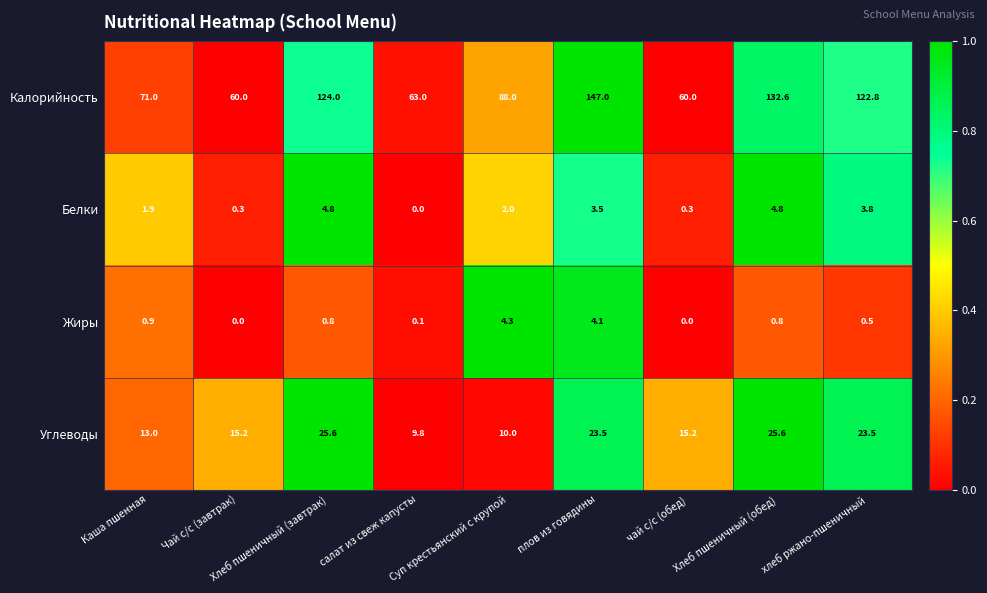

At which category is the sum across all series the highest?

плов из говядины